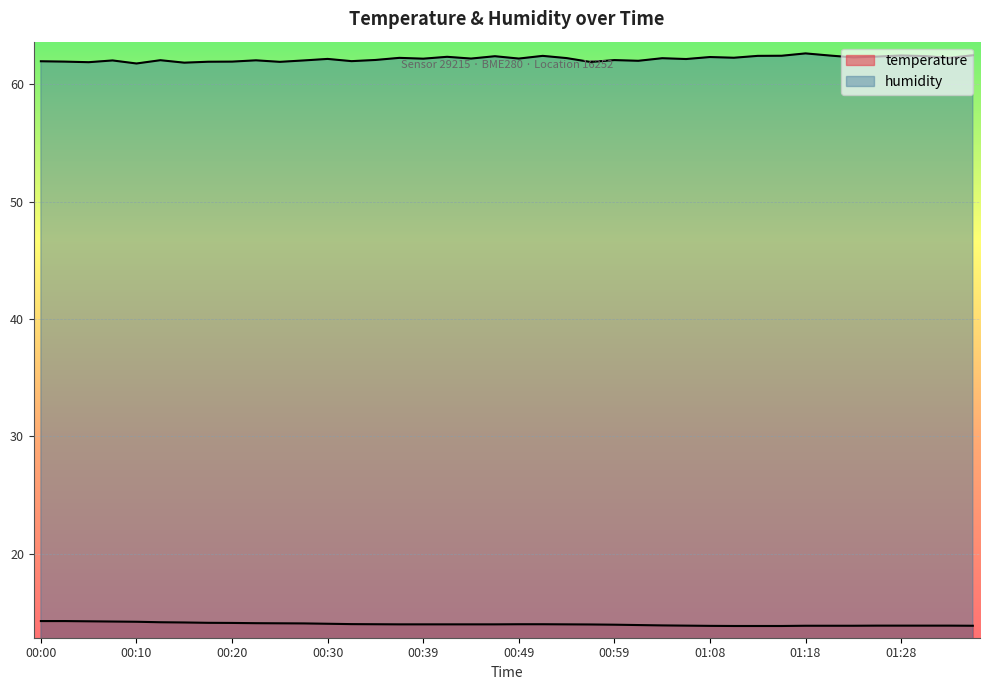

What is the value of the temperature point at the 10th from the left?

14.1